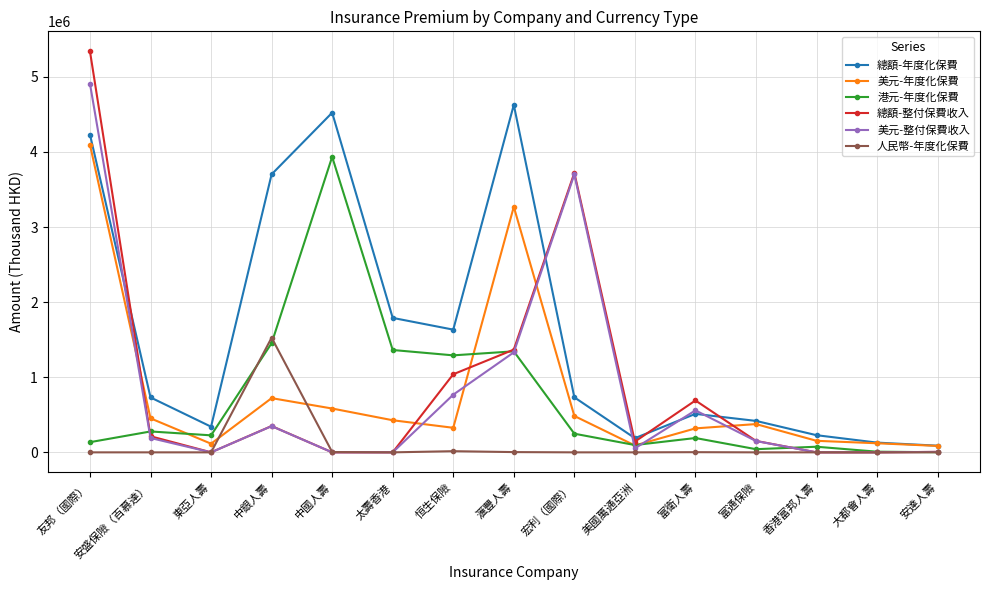

How many lines are shown in the chart?

6